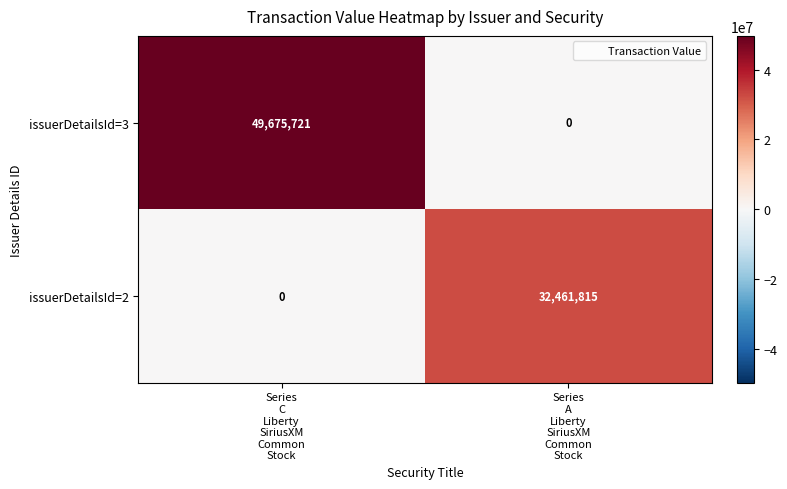

Reading left to right, transcribe all the data shown in this chart.

issuerDetailsId=3: 49675721	0
issuerDetailsId=2: 0	32461815